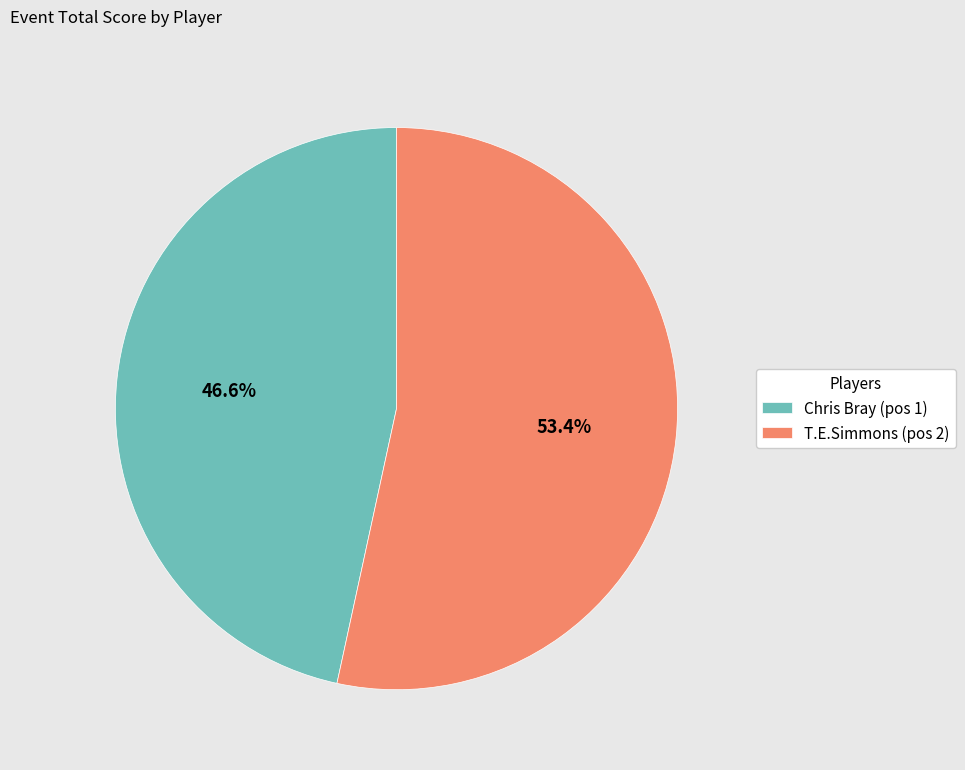

What percentage is the T.E.Simmons slice, to the nearest percent?

53%